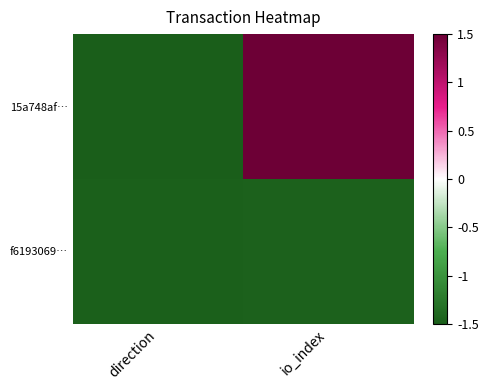

At which category is the sum across all series the highest?

io_index